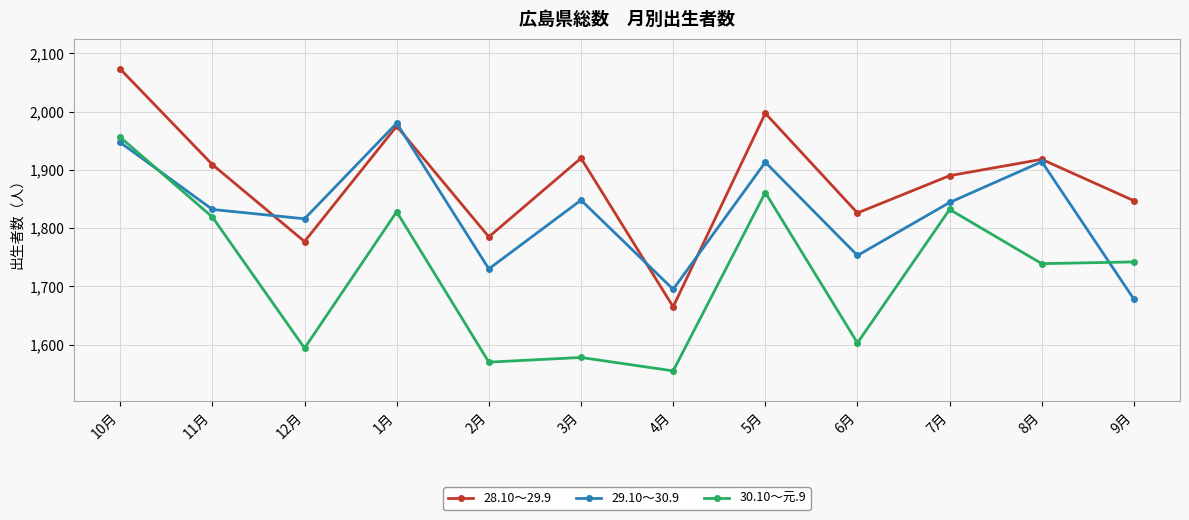

What value does the 29.10～30.9 series have at 8月?

1914